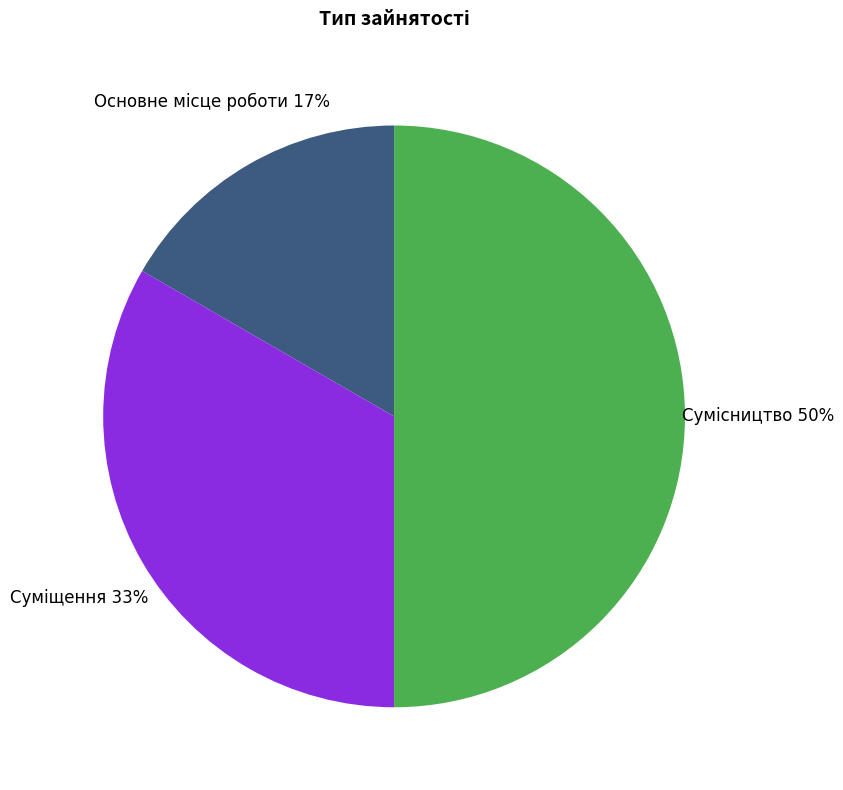

How many slices are in this pie chart?

3